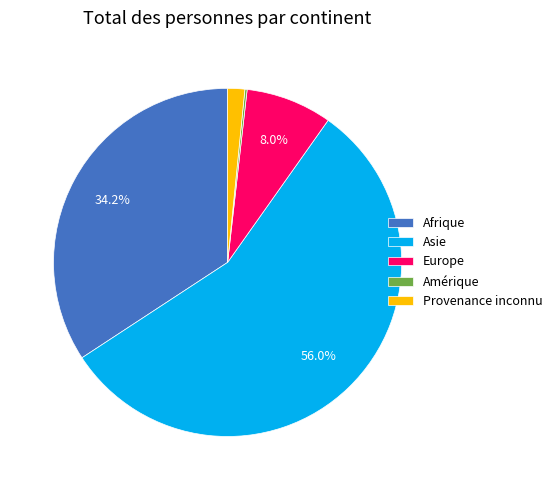

To the nearest percent, what percentage of the pie is Afrique?

34%